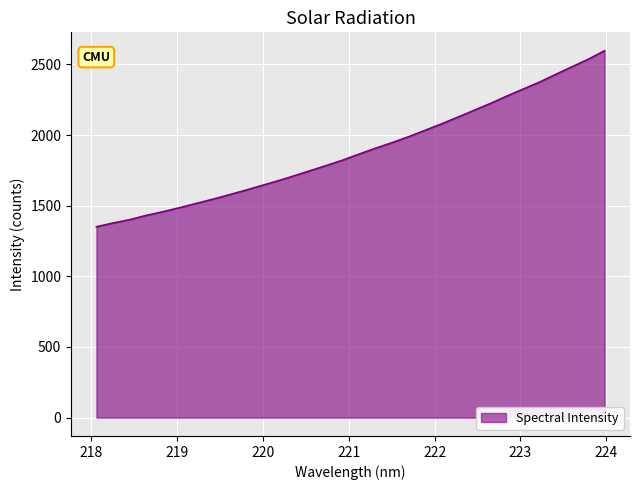

How many lines are shown in the chart?

1